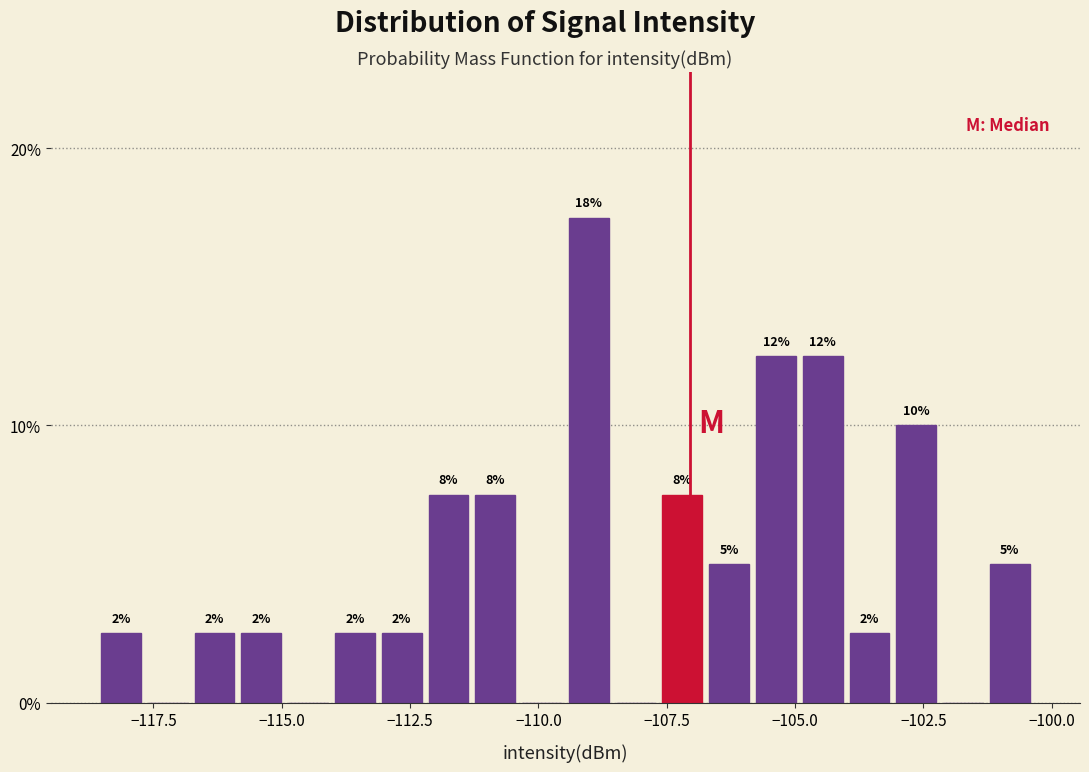

Around what value on the x-axis is the tallest bar? Give the approximate position of its centre, as read against the axis.

-109.0